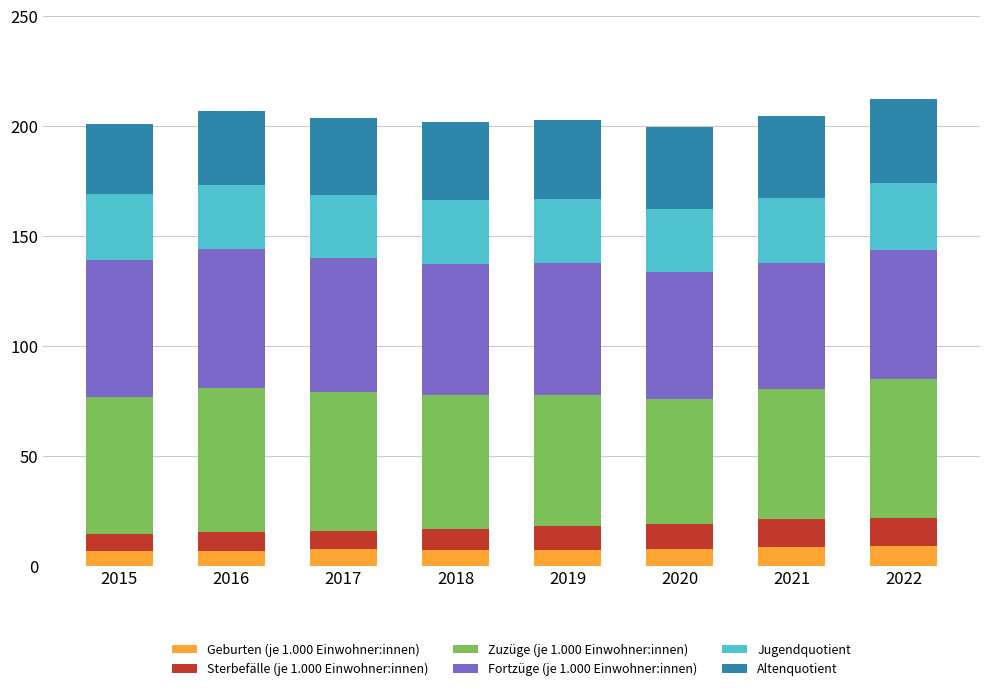

What is the total value across all series at 2017?

203.6